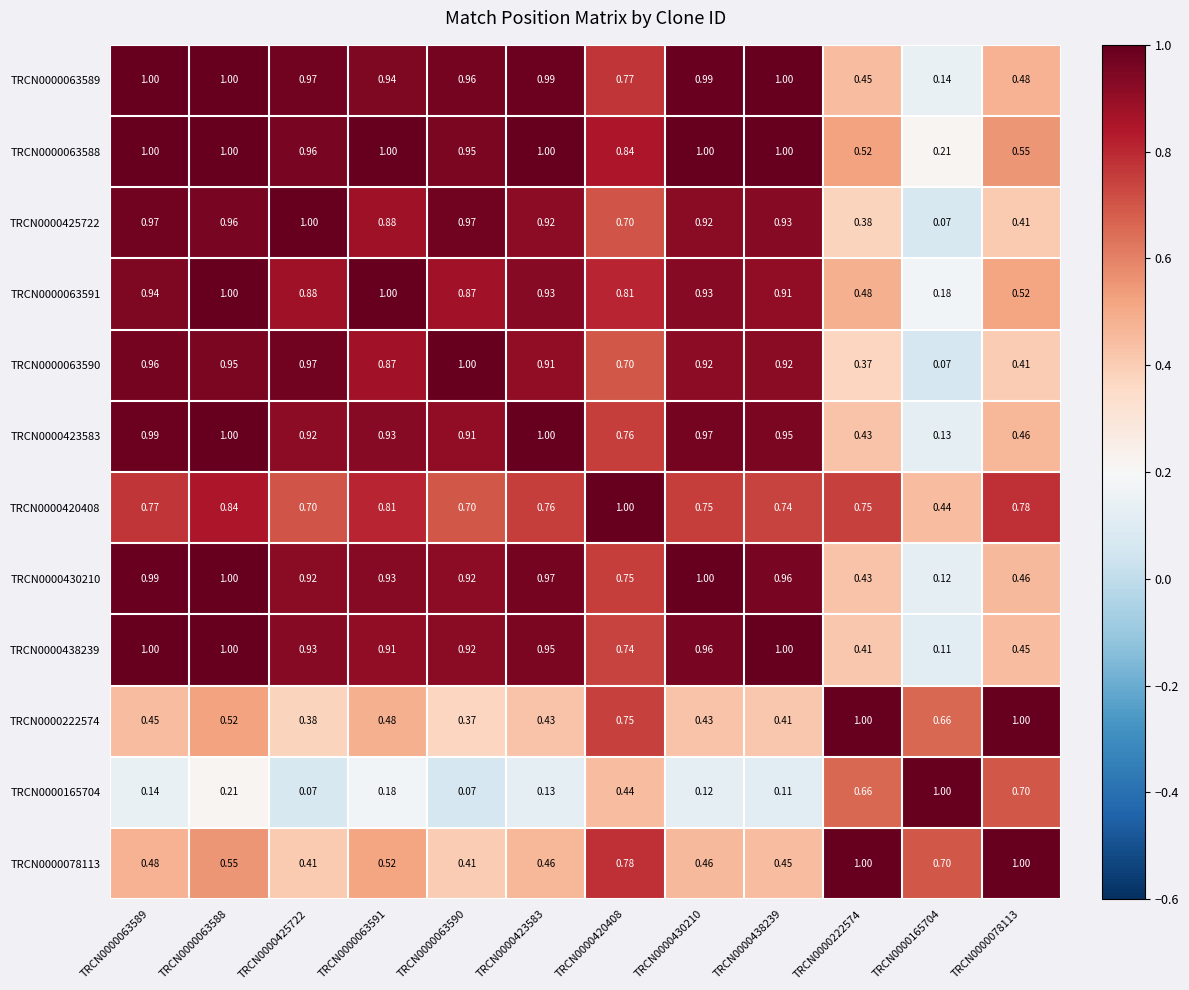

Reading left to right, list all the values displayed in this chart.

TRCN0000063589: TRCN0000063589=1.0	TRCN0000063588=1.0	TRCN0000425722=1.0	TRCN0000063591=0.9	TRCN0000063590=1.0	TRCN0000423583=1.0	TRCN0000420408=0.8	TRCN0000430210=1.0	TRCN0000438239=1.0	TRCN0000222574=0.5	TRCN0000165704=0.1	TRCN0000078113=0.5
TRCN0000063588: TRCN0000063589=1.0	TRCN0000063588=1.0	TRCN0000425722=1.0	TRCN0000063591=1.0	TRCN0000063590=0.9	TRCN0000423583=1.0	TRCN0000420408=0.8	TRCN0000430210=1.0	TRCN0000438239=1.0	TRCN0000222574=0.5	TRCN0000165704=0.2	TRCN0000078113=0.6
TRCN0000425722: TRCN0000063589=1.0	TRCN0000063588=1.0	TRCN0000425722=1.0	TRCN0000063591=0.9	TRCN0000063590=1.0	TRCN0000423583=0.9	TRCN0000420408=0.7	TRCN0000430210=0.9	TRCN0000438239=0.9	TRCN0000222574=0.4	TRCN0000165704=0.1	TRCN0000078113=0.4
TRCN0000063591: TRCN0000063589=0.9	TRCN0000063588=1.0	TRCN0000425722=0.9	TRCN0000063591=1.0	TRCN0000063590=0.9	TRCN0000423583=0.9	TRCN0000420408=0.8	TRCN0000430210=0.9	TRCN0000438239=0.9	TRCN0000222574=0.5	TRCN0000165704=0.2	TRCN0000078113=0.5
TRCN0000063590: TRCN0000063589=1.0	TRCN0000063588=0.9	TRCN0000425722=1.0	TRCN0000063591=0.9	TRCN0000063590=1.0	TRCN0000423583=0.9	TRCN0000420408=0.7	TRCN0000430210=0.9	TRCN0000438239=0.9	TRCN0000222574=0.4	TRCN0000165704=0.1	TRCN0000078113=0.4
TRCN0000423583: TRCN0000063589=1.0	TRCN0000063588=1.0	TRCN0000425722=0.9	TRCN0000063591=0.9	TRCN0000063590=0.9	TRCN0000423583=1.0	TRCN0000420408=0.8	TRCN0000430210=1.0	TRCN0000438239=0.9	TRCN0000222574=0.4	TRCN0000165704=0.1	TRCN0000078113=0.5
TRCN0000420408: TRCN0000063589=0.8	TRCN0000063588=0.8	TRCN0000425722=0.7	TRCN0000063591=0.8	TRCN0000063590=0.7	TRCN0000423583=0.8	TRCN0000420408=1.0	TRCN0000430210=0.8	TRCN0000438239=0.7	TRCN0000222574=0.8	TRCN0000165704=0.4	TRCN0000078113=0.8
TRCN0000430210: TRCN0000063589=1.0	TRCN0000063588=1.0	TRCN0000425722=0.9	TRCN0000063591=0.9	TRCN0000063590=0.9	TRCN0000423583=1.0	TRCN0000420408=0.8	TRCN0000430210=1.0	TRCN0000438239=1.0	TRCN0000222574=0.4	TRCN0000165704=0.1	TRCN0000078113=0.5
TRCN0000438239: TRCN0000063589=1.0	TRCN0000063588=1.0	TRCN0000425722=0.9	TRCN0000063591=0.9	TRCN0000063590=0.9	TRCN0000423583=0.9	TRCN0000420408=0.7	TRCN0000430210=1.0	TRCN0000438239=1.0	TRCN0000222574=0.4	TRCN0000165704=0.1	TRCN0000078113=0.5
TRCN0000222574: TRCN0000063589=0.5	TRCN0000063588=0.5	TRCN0000425722=0.4	TRCN0000063591=0.5	TRCN0000063590=0.4	TRCN0000423583=0.4	TRCN0000420408=0.8	TRCN0000430210=0.4	TRCN0000438239=0.4	TRCN0000222574=1.0	TRCN0000165704=0.7	TRCN0000078113=1.0
TRCN0000165704: TRCN0000063589=0.1	TRCN0000063588=0.2	TRCN0000425722=0.1	TRCN0000063591=0.2	TRCN0000063590=0.1	TRCN0000423583=0.1	TRCN0000420408=0.4	TRCN0000430210=0.1	TRCN0000438239=0.1	TRCN0000222574=0.7	TRCN0000165704=1.0	TRCN0000078113=0.7
TRCN0000078113: TRCN0000063589=0.5	TRCN0000063588=0.6	TRCN0000425722=0.4	TRCN0000063591=0.5	TRCN0000063590=0.4	TRCN0000423583=0.5	TRCN0000420408=0.8	TRCN0000430210=0.5	TRCN0000438239=0.5	TRCN0000222574=1.0	TRCN0000165704=0.7	TRCN0000078113=1.0